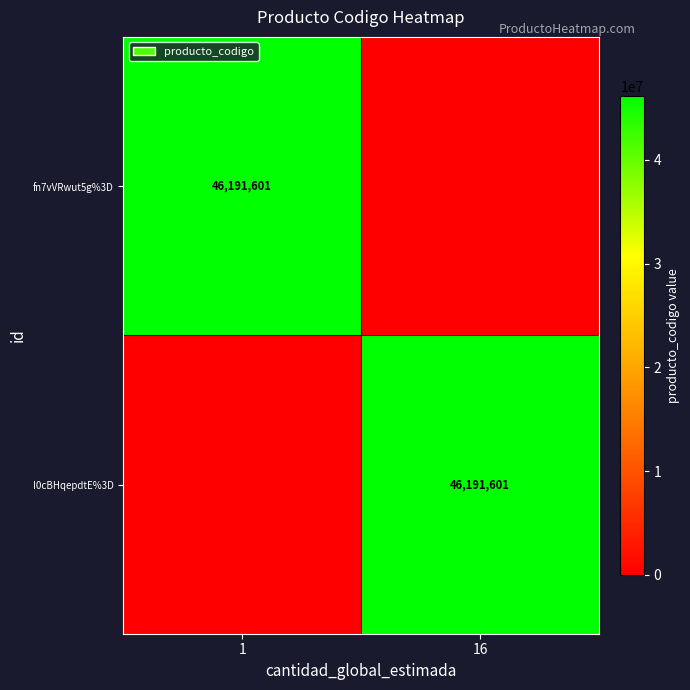

The value of I0cBHqepdtE%3D at 16 is 46191601. True or false?

True